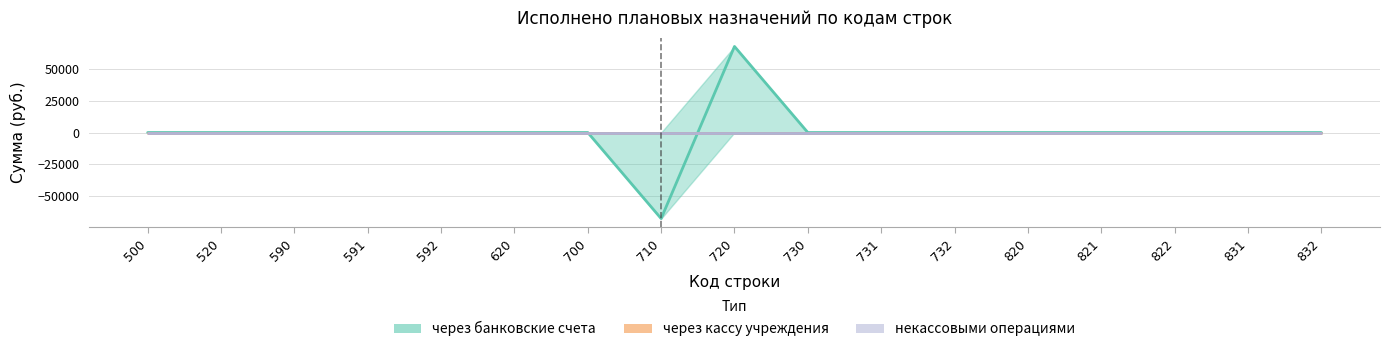

Between 620 and 720, which series saw the biggest shift?

через банковские счета